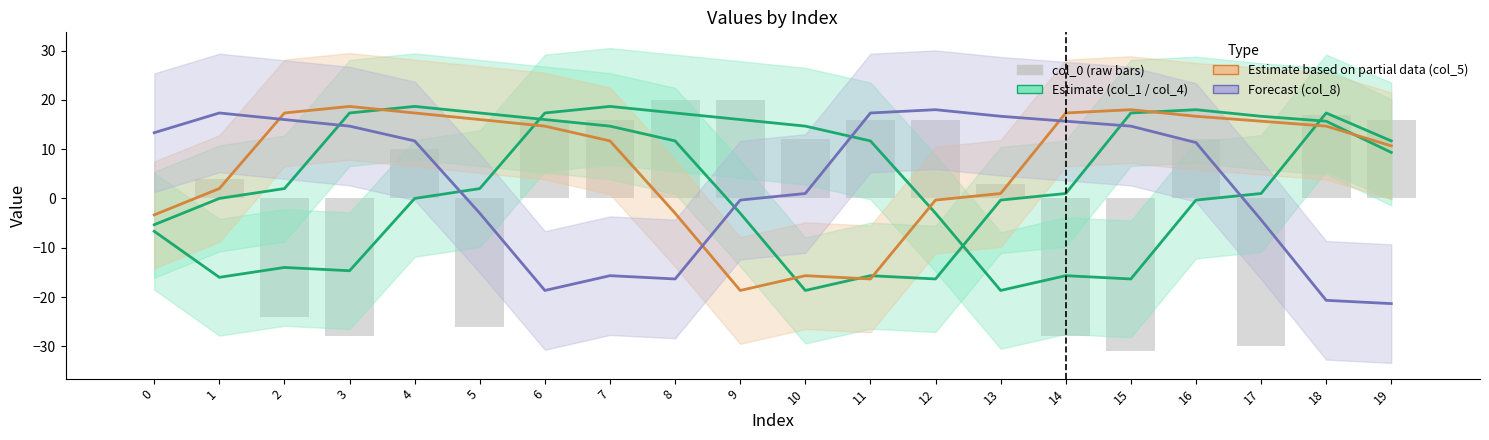

Reading right to left, extract all data points from this chart.

col_1 (Estimate): 19=11.7	18=17.3	17=1.0	16=-0.3	15=-16.3	14=-15.7	13=-18.7	12=-3.0	11=11.7	10=14.7	9=16.0	8=17.3	7=18.7	6=17.3	5=2.0	4=0.0	3=-14.7	2=-14.0	1=-16.0	0=-6.7
col_4 (Estimate): 19=9.3	18=15.7	17=16.7	16=18.0	15=17.3	14=1.0	13=-0.3	12=-16.3	11=-15.7	10=-18.7	9=-3.0	8=11.7	7=14.7	6=16.0	5=17.3	4=18.7	3=17.3	2=2.0	1=0.0	0=-5.3
col_5 (Partial): 19=10.7	18=14.7	17=15.7	16=16.7	15=18.0	14=17.3	13=1.0	12=-0.3	11=-16.3	10=-15.7	9=-18.7	8=-3.0	7=11.7	6=14.7	5=16.0	4=17.3	3=18.7	2=17.3	1=2.0	0=-3.3
col_8 (Forecast): 19=-21.3	18=-20.7	17=-4.3	16=11.3	15=14.7	14=15.7	13=16.7	12=18.0	11=17.3	10=1.0	9=-0.3	8=-16.3	7=-15.7	6=-18.7	5=-3.0	4=11.7	3=14.7	2=16.0	1=17.3	0=13.3
col_0: 19=16.0	18=17.0	17=-30.0	16=12.0	15=-31.0	14=-28.0	13=3.0	12=16.0	11=16.0	10=12.0	9=20.0	8=20.0	7=16.0	6=16.0	5=-26.0	4=10.0	3=-28.0	2=-24.0	1=4.0	0=0.0